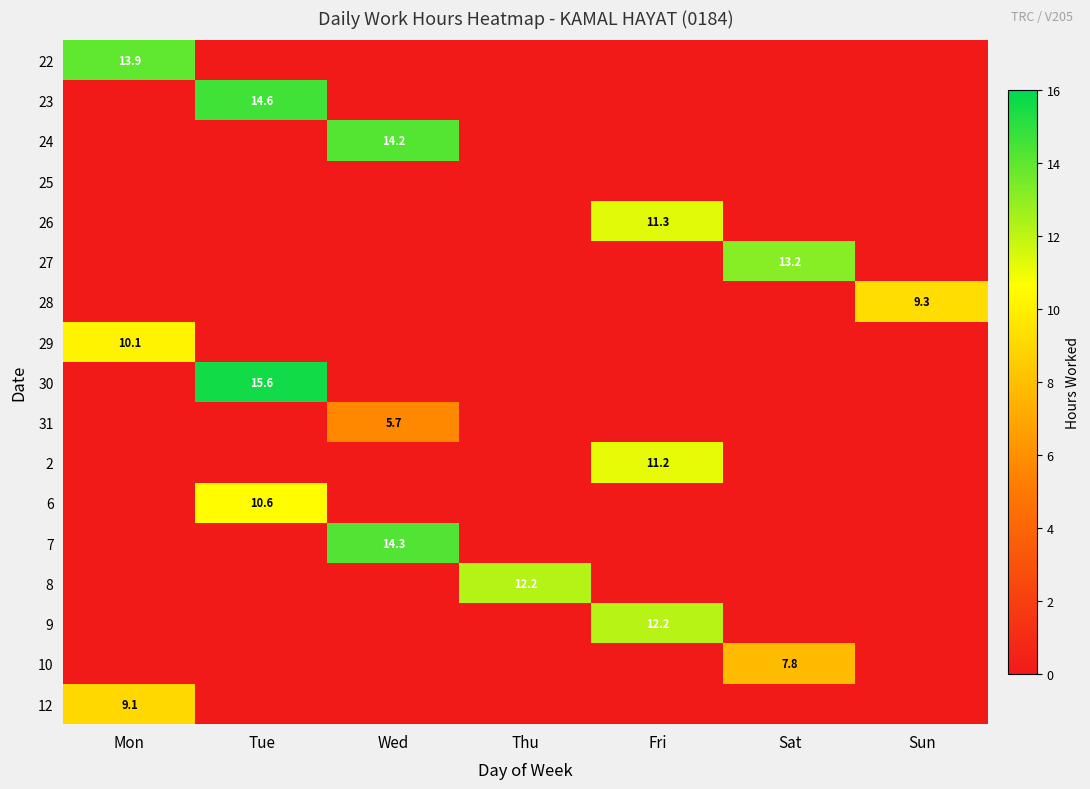

Between Fri and Thu, which is larger?

Fri